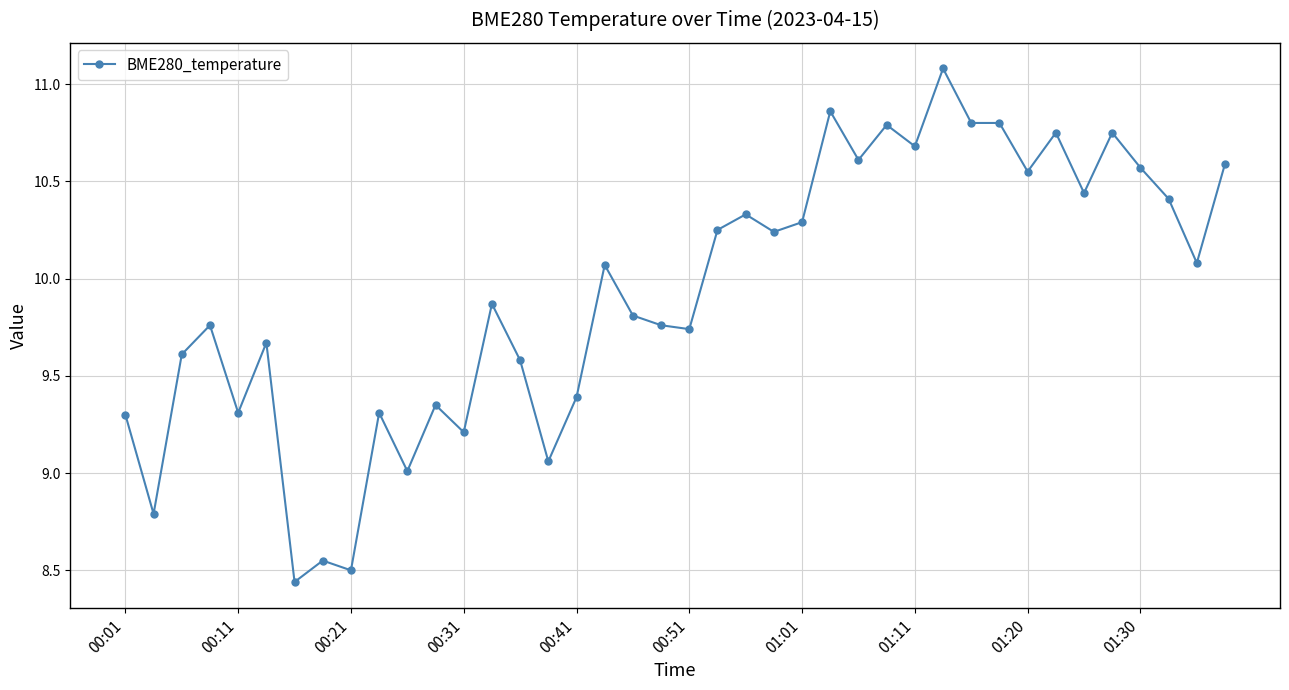

True or false: the data has more than 1 interior local peaks.

True